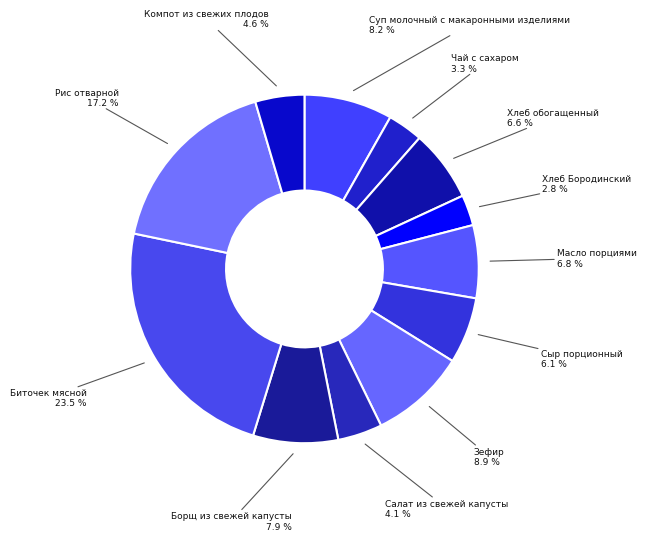

Rank the categories by value from highest to lowest.

Биточек мясной, Рис отварной, Зефир, Суп молочный с макаронными изделиями, Борщ из свежей капусты, Масло порциями, Хлеб обогащенный, Сыр порционный, Компот из свежих плодов, Салат из свежей капусты, Чай с сахаром, Хлеб Бородинский